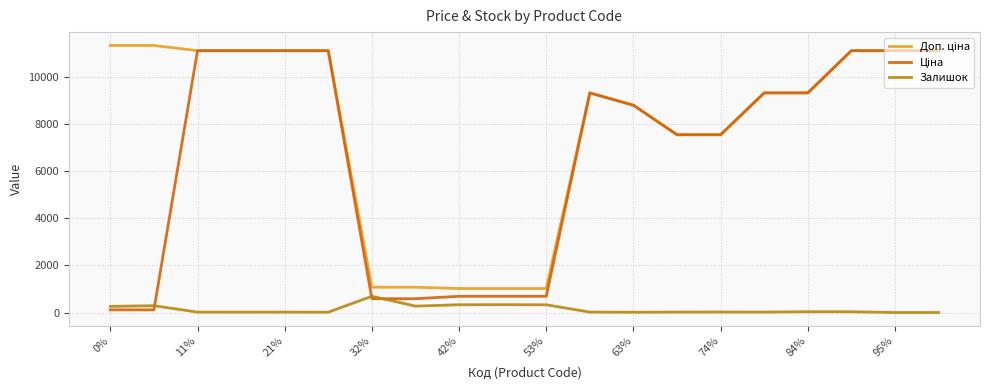

What is the greatest value displayed?

11334.0